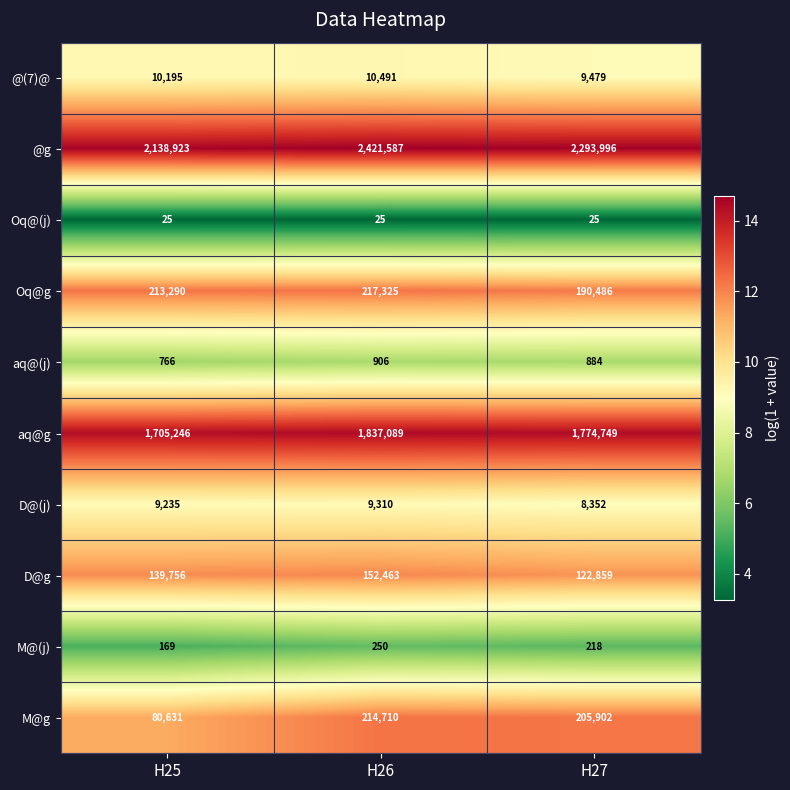

At H26, list the series in order from largest to smallest.

@g, aq@g, Oq@g, M@g, D@g, @(7)@, D@(j), aq@(j), M@(j), Oq@(j)